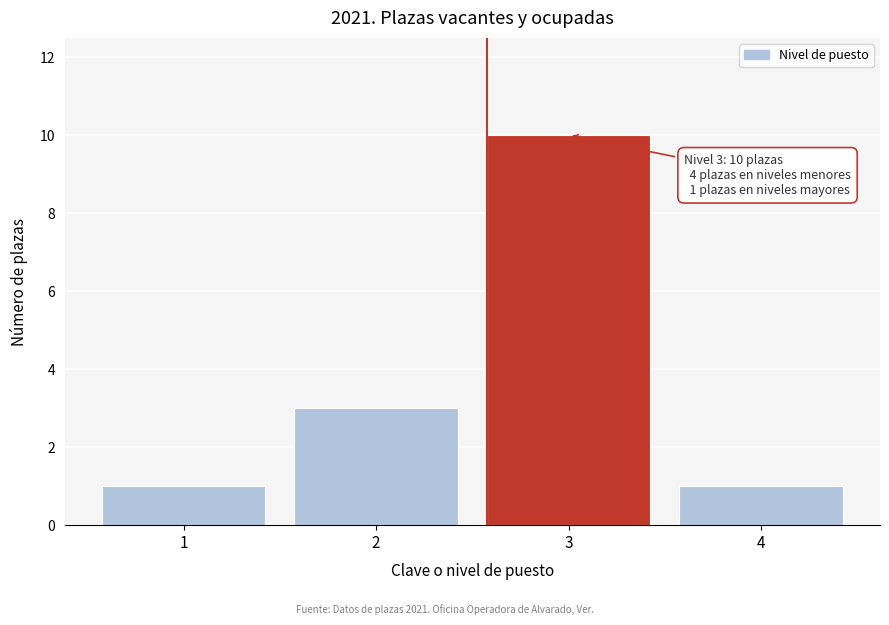

Reading left to right, extract all data points from this chart.

1=1	2=3	3=10	4=1